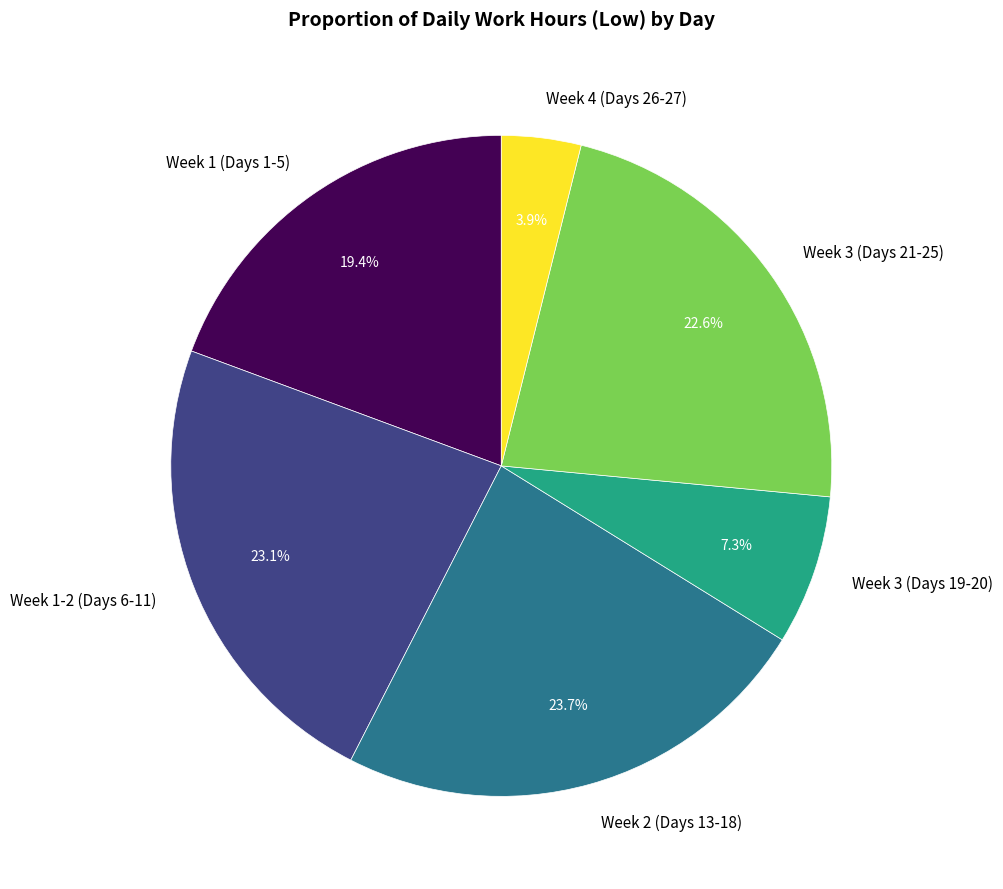

To the nearest percent, what is the difference between the largest and smallest slice percentages?

20%